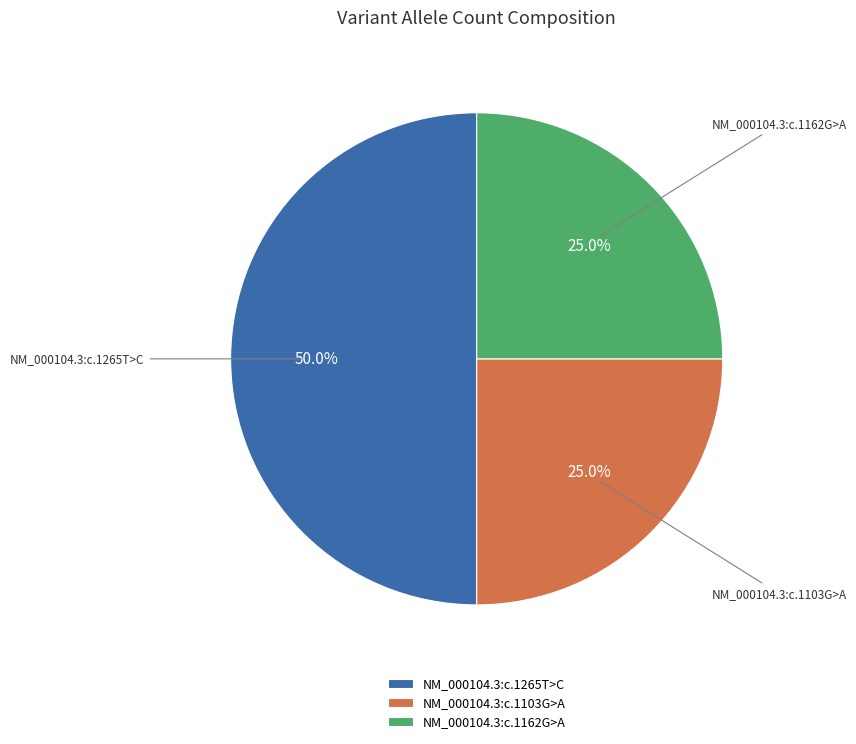

How much of the chart is everything except NM_000104.3:c.1265T>C?

50.0%